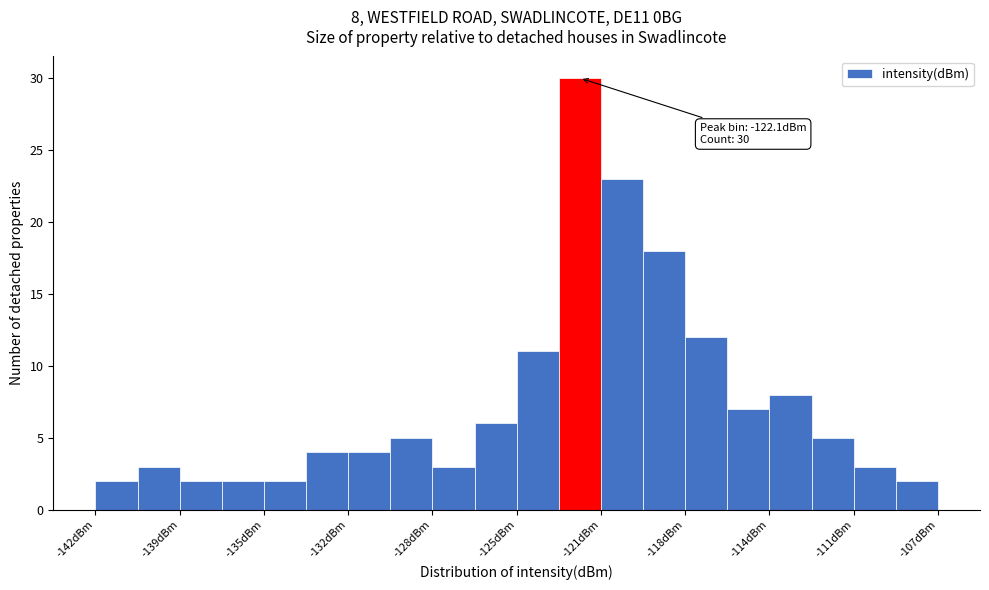

Read against the x-axis, roughly where is the centre of the tallest bar?

-122.0